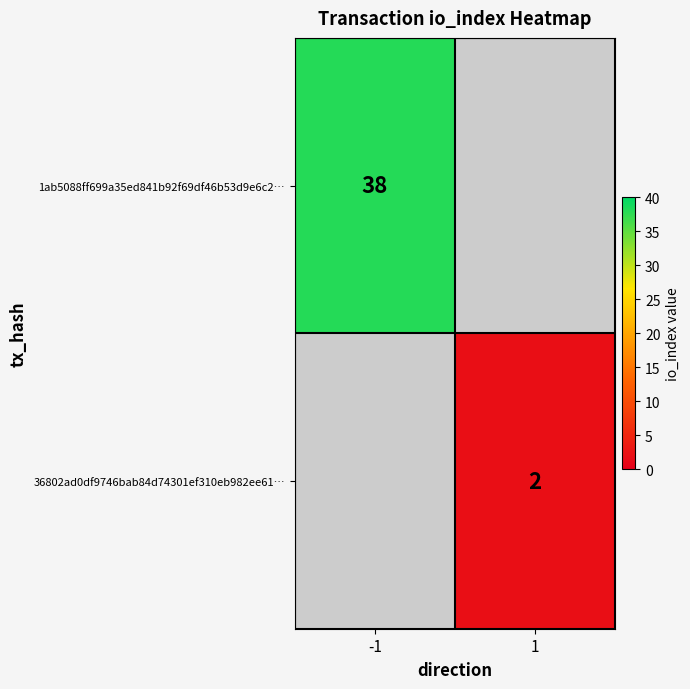

Is it true that 1ab5088ff699a35ed841b92f69df46b53d9e6c2… equals 38 at -1?

True